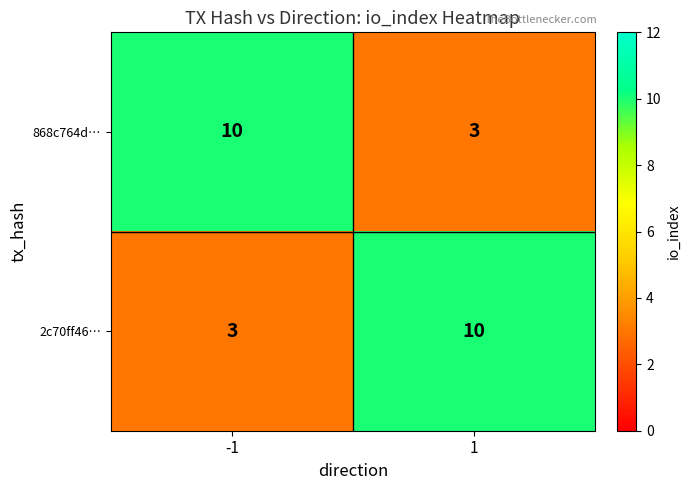

What is the difference between the 868c764d… values at 1 and -1?

7